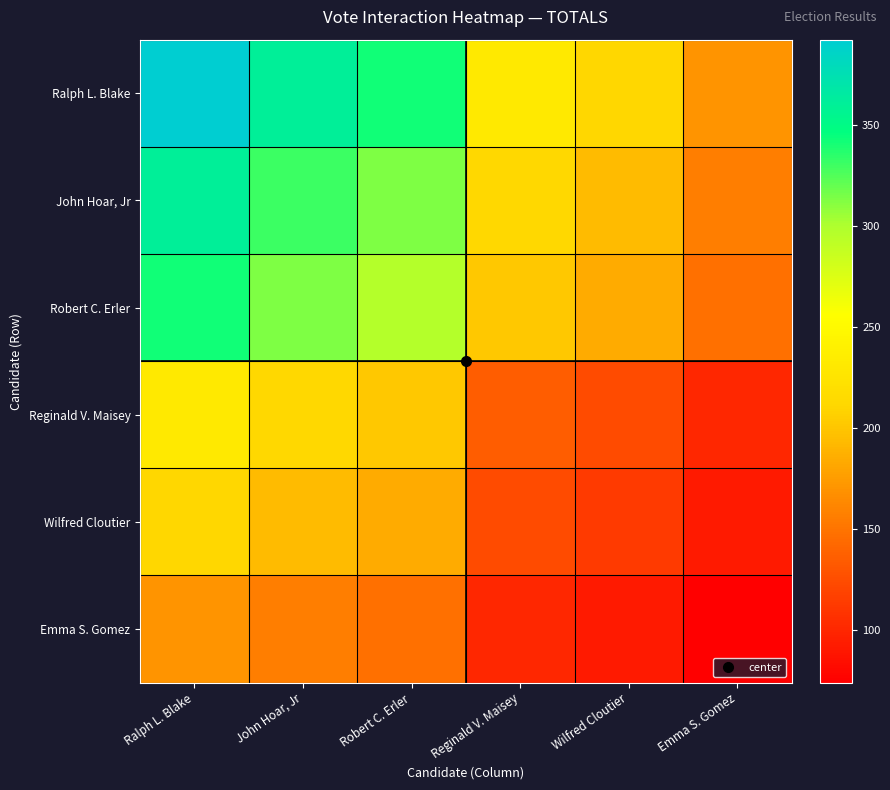

Reading right to left, extract all data points from this chart.

Ralph L. Blake: Emma S. Gomez=170.2	Wilfred Cloutier=210.9	Reginald V. Maisey=230.6	Robert C. Erler=341.2	John Hoar, Jr=360.1	Ralph L. Blake=392.0
John Hoar, Jr: Emma S. Gomez=156.3	Wilfred Cloutier=193.7	Reginald V. Maisey=211.8	Robert C. Erler=313.4	John Hoar, Jr=330.7	Ralph L. Blake=360.1
Robert C. Erler: Emma S. Gomez=148.1	Wilfred Cloutier=183.5	Reginald V. Maisey=200.7	Robert C. Erler=297.0	John Hoar, Jr=313.4	Ralph L. Blake=341.2
Reginald V. Maisey: Emma S. Gomez=100.1	Wilfred Cloutier=124.0	Reginald V. Maisey=135.7	Robert C. Erler=200.7	John Hoar, Jr=211.8	Ralph L. Blake=230.6
Wilfred Cloutier: Emma S. Gomez=91.5	Wilfred Cloutier=113.4	Reginald V. Maisey=124.0	Robert C. Erler=183.5	John Hoar, Jr=193.7	Ralph L. Blake=210.9
Emma S. Gomez: Emma S. Gomez=73.9	Wilfred Cloutier=91.5	Reginald V. Maisey=100.1	Robert C. Erler=148.1	John Hoar, Jr=156.3	Ralph L. Blake=170.2